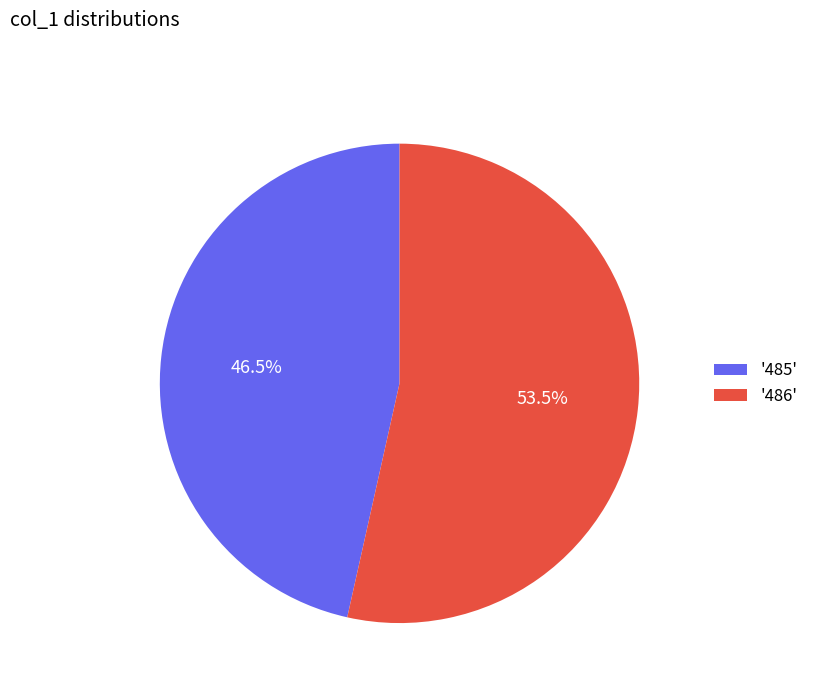

What percentage do '485' and '486' together represent?

100.0%